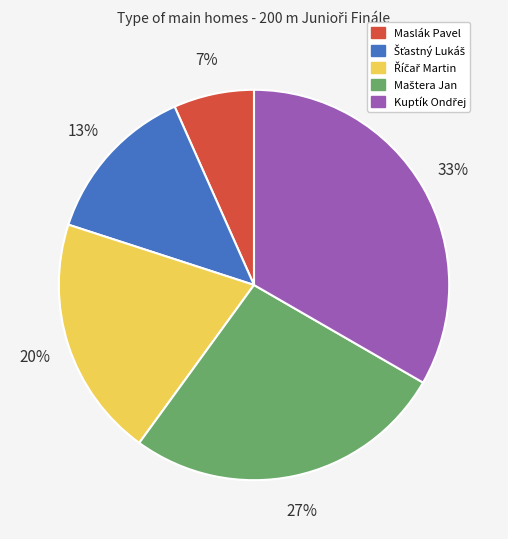

Which category has the smallest portion of the pie?

Maslák Pavel